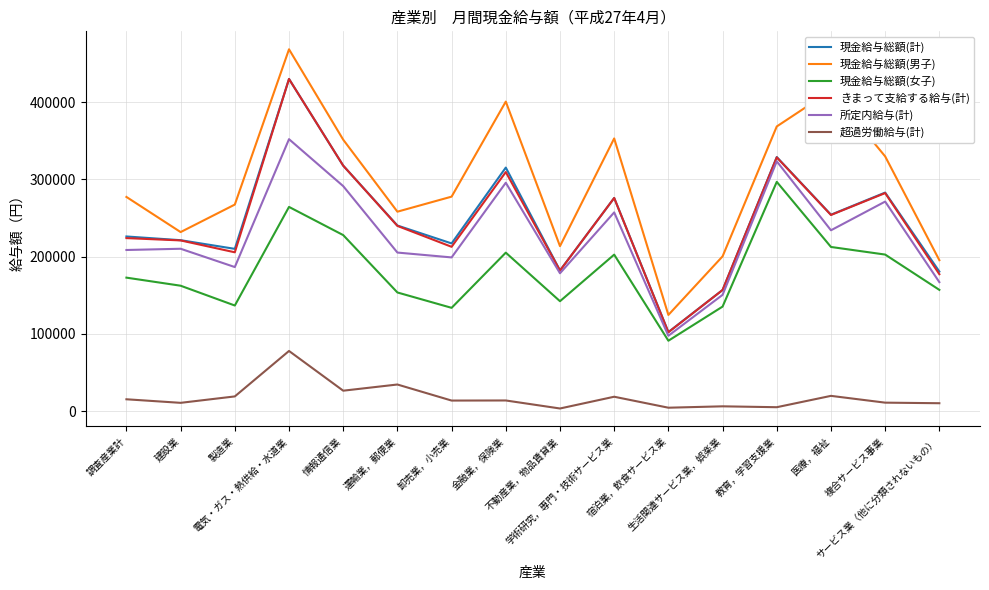

The 超過労働給与(計) series shows 19819 at 医療，福祉. True or false?

True